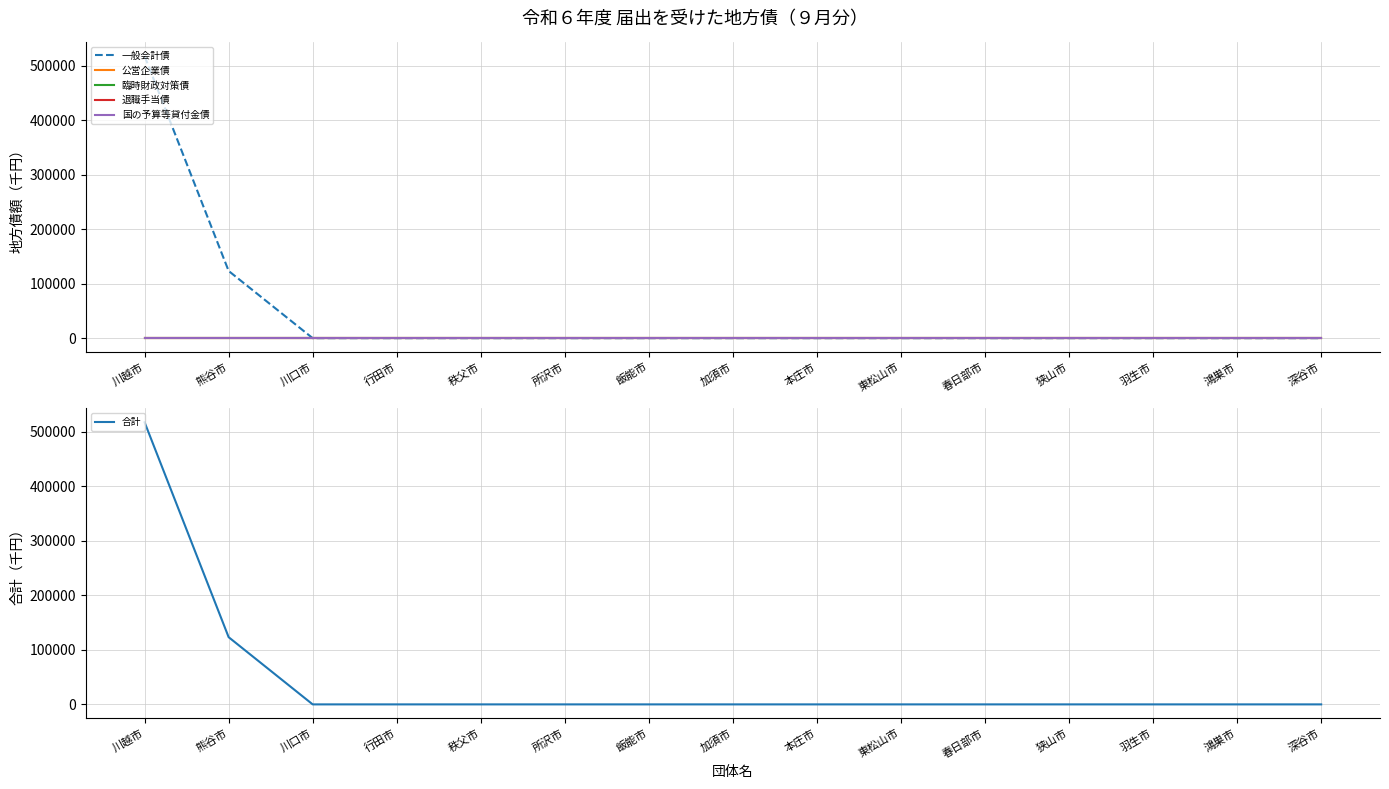

Reading right to left, transcribe all the data shown in this chart.

一般会計債: 0	0	0	0	0	0	0	0	0	0	0	0	0	123300	517500
公営企業債: 0	0	0	0	0	0	0	0	0	0	0	0	0	0	0
臨時財政対策債: 0	0	0	0	0	0	0	0	0	0	0	0	0	0	0
退職手当債: 0	0	0	0	0	0	0	0	0	0	0	0	0	0	0
国の予算等貸付金債: 0	0	0	0	0	0	0	0	0	0	0	0	0	0	0
合計: 0	0	0	0	0	0	0	0	0	0	0	0	0	123300	517500